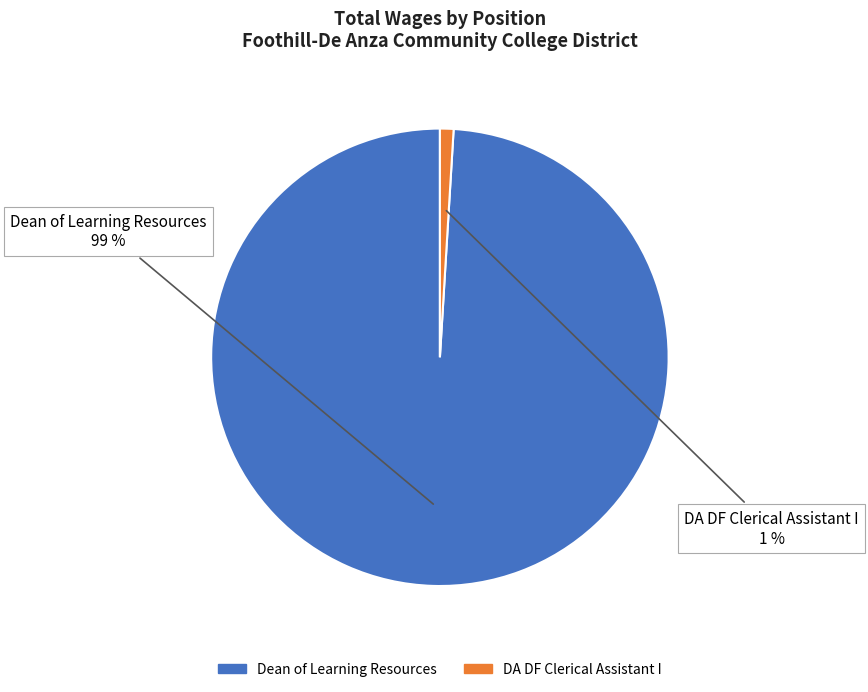

Does any single category account for the majority?

Yes